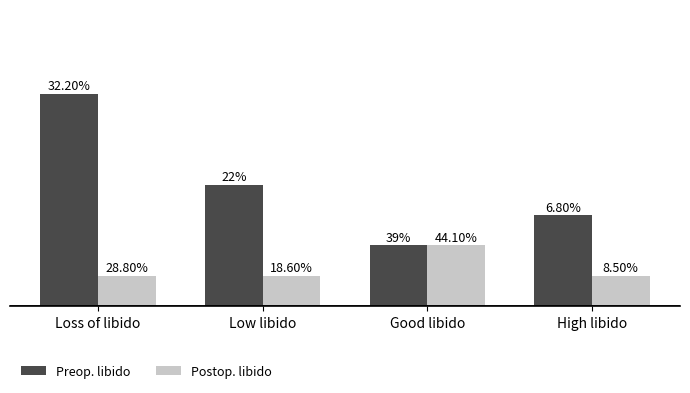

What are all the series names shown in the legend?

Preop. libido, Postop. libido